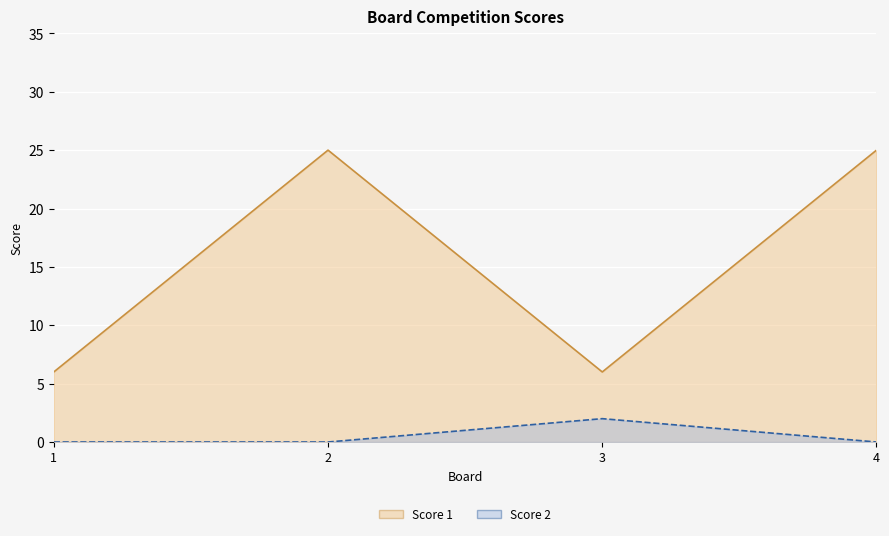

The Score 1 series shows 13 at 2. True or false?

False